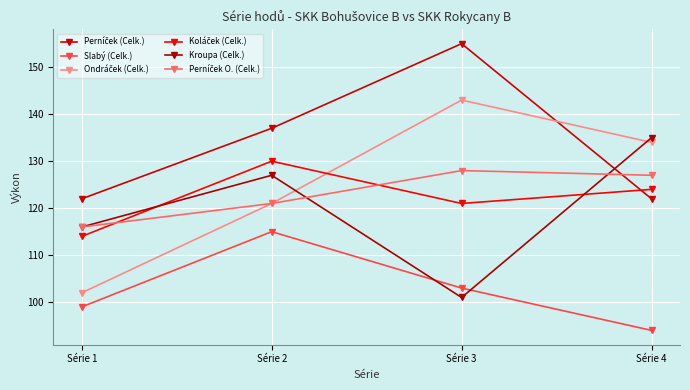

List the labels in order of Slabý (Celk.) value, smallest first.

Série 4, Série 1, Série 3, Série 2